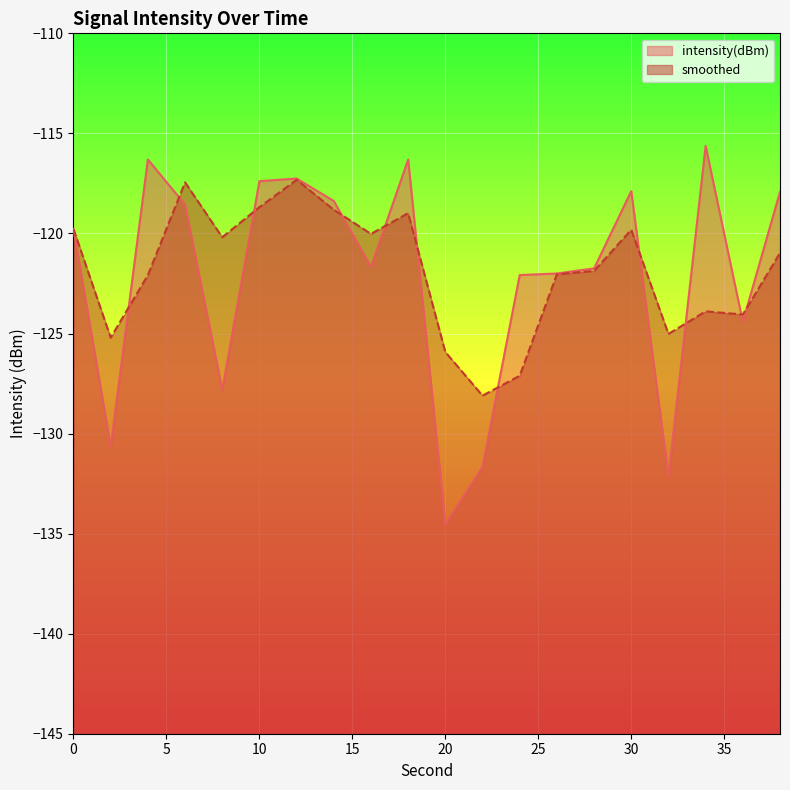

At which category does intensity(dBm) reach its first local valley?

2